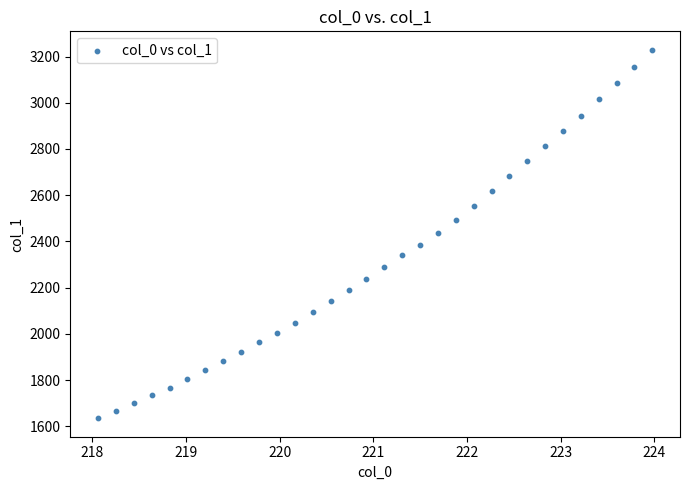

What is the range of Y values (max minus min)?

1594.8